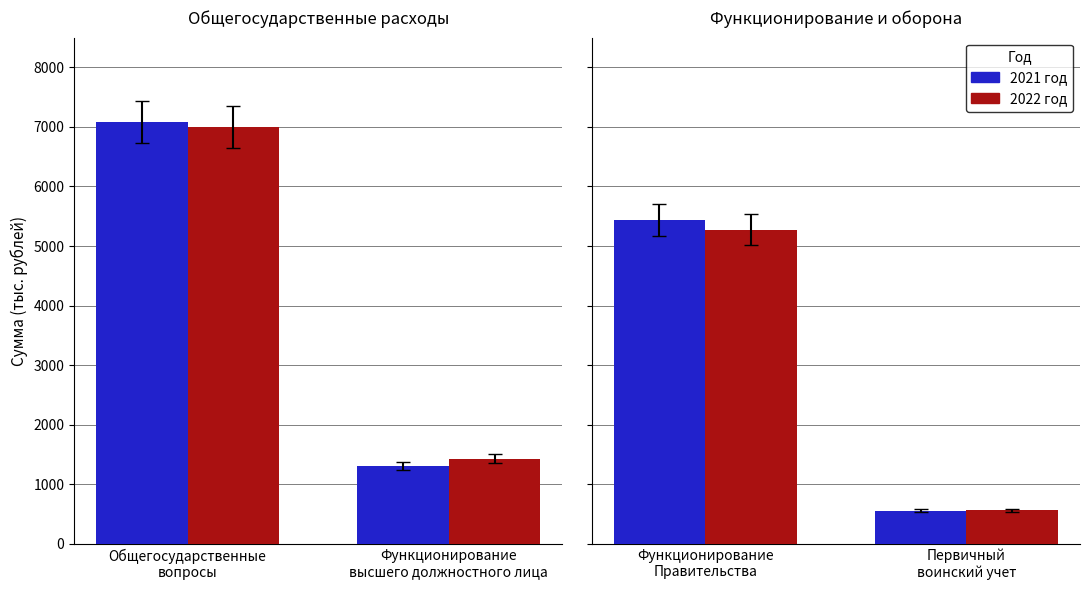

How many bars are there in each group?

2